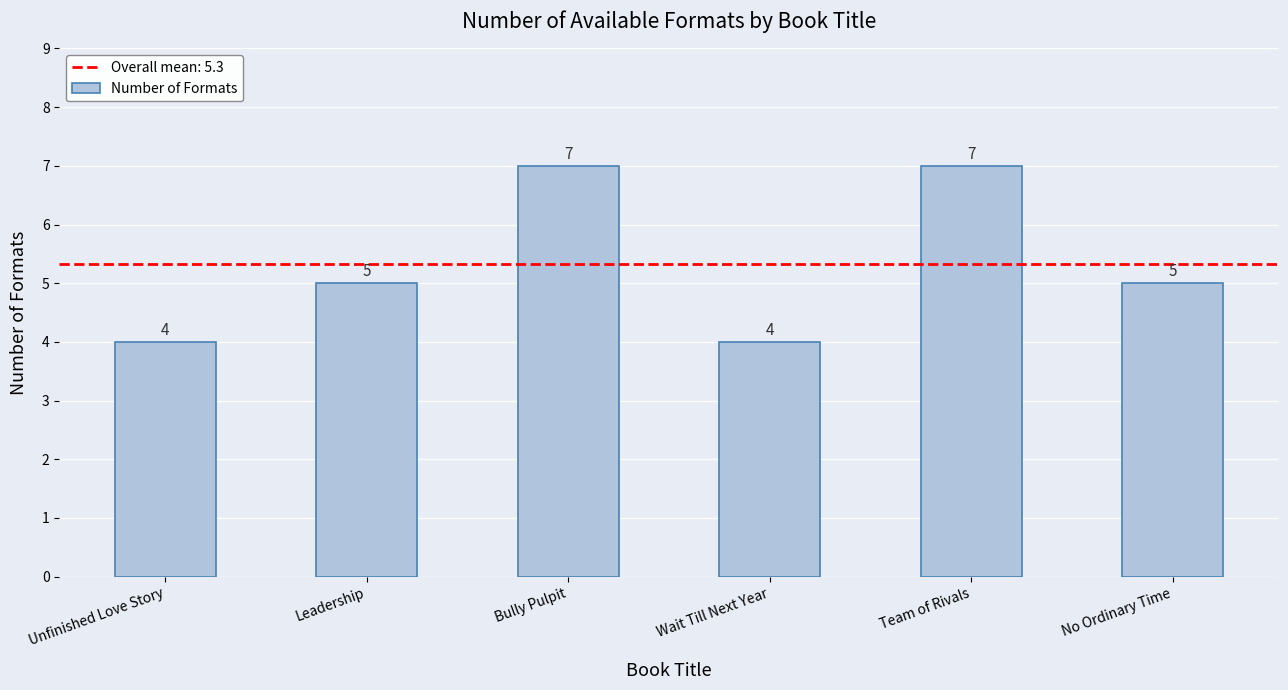

Are the bars horizontal?

No